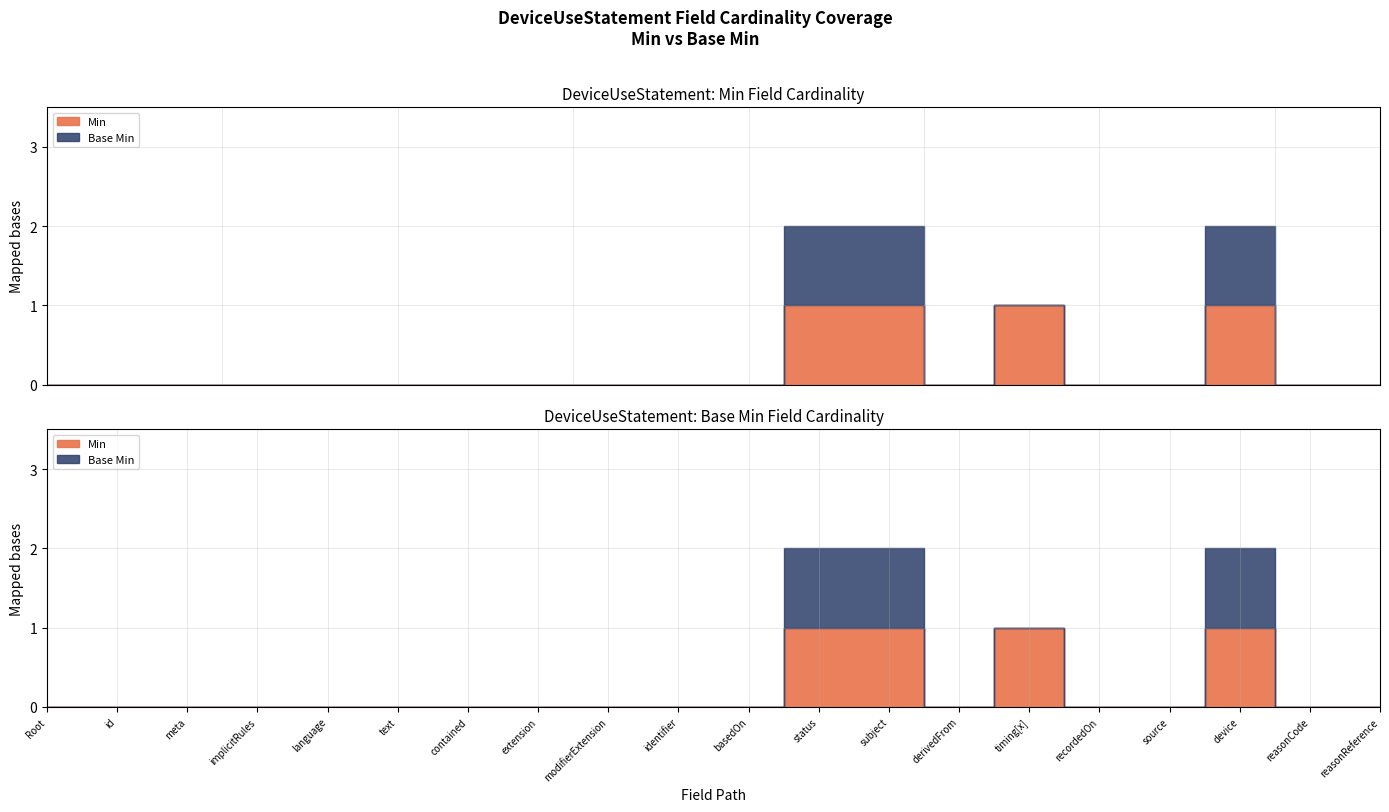

Reading left to right, what are all the values shown in this chart?

Min: 0	0	0	0	0	0	0	0	0	0	0	1	1	0	1	0	0	1	0	0
Base Min: 0	0	0	0	0	0	0	0	0	0	0	1	1	0	0	0	0	1	0	0